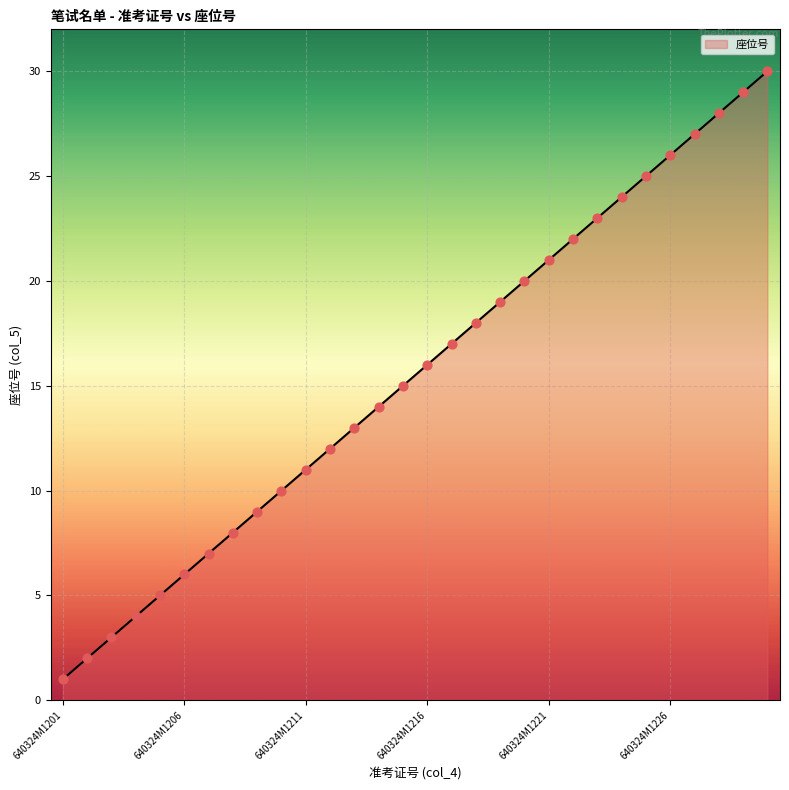

What is the difference between the maximum and minimum values?

29